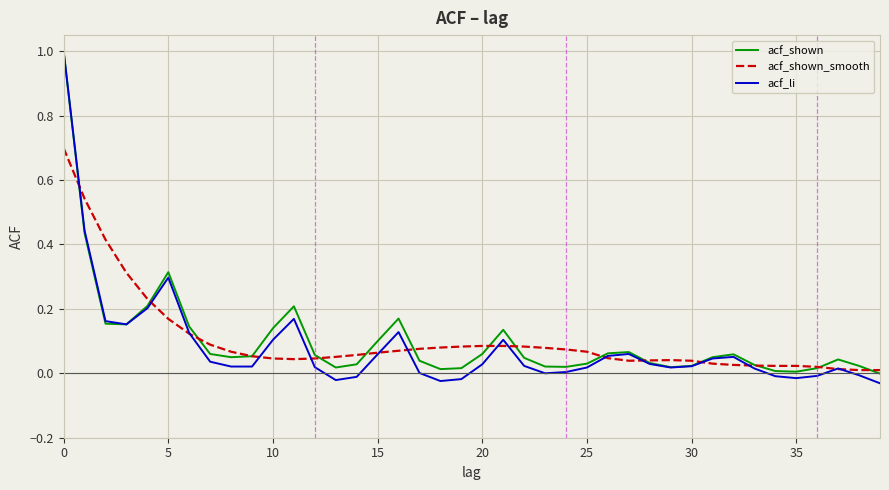

What is the greatest value displayed?

1.0